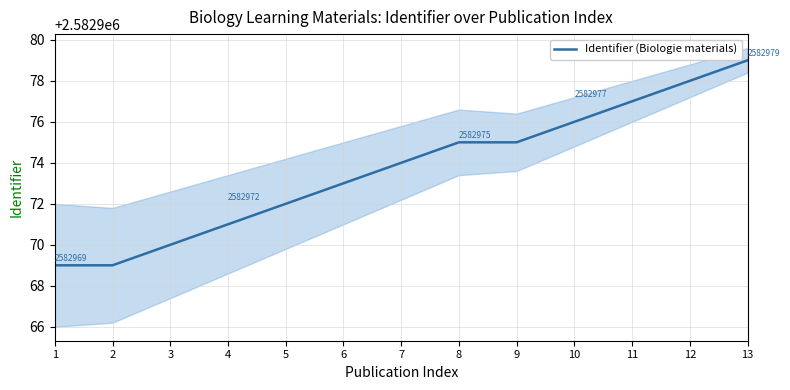

What is the difference between the second highest and minimum values?

9